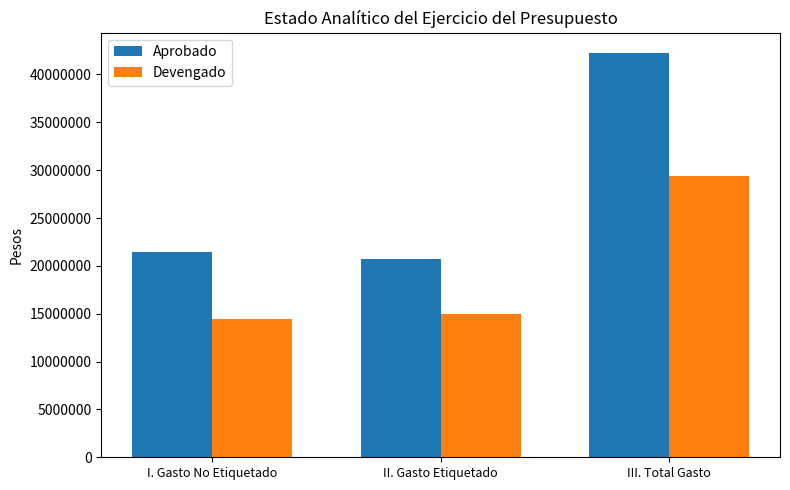

What are all the series names shown in the legend?

Aprobado, Devengado